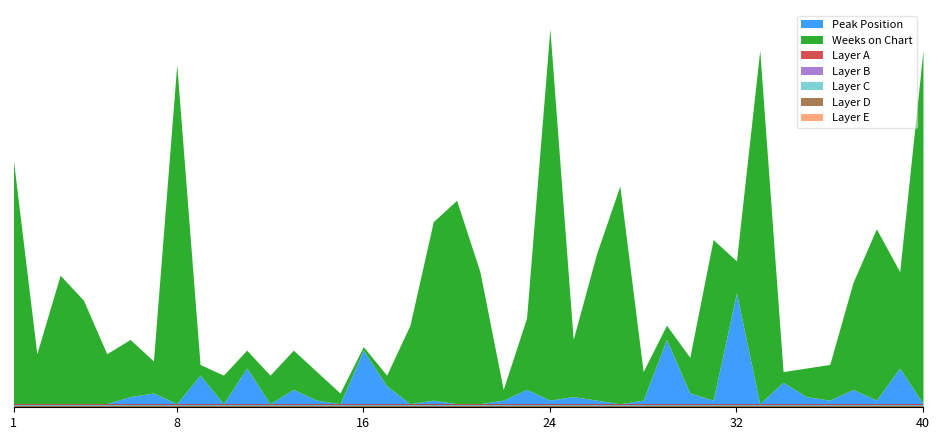

What is the sum of all Peak Position values?

176